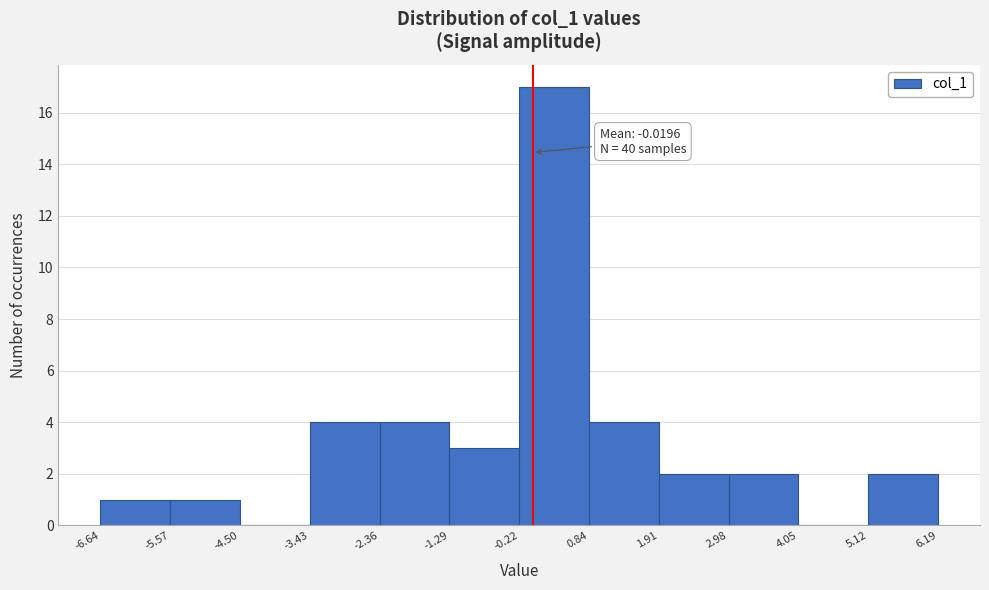

Over which range of the x-axis is the bar tallest?

-0.22 to 0.84